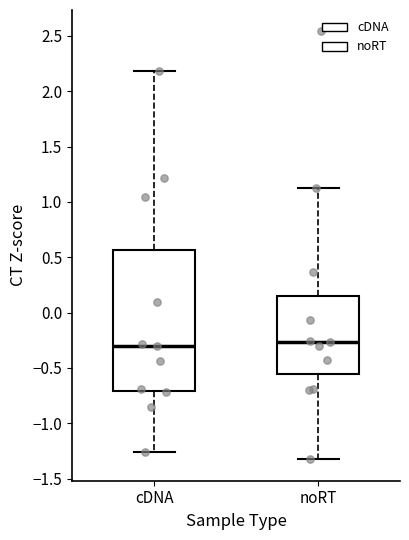

Which box is the tallest, from its lower edge to its upper edge?

cDNA